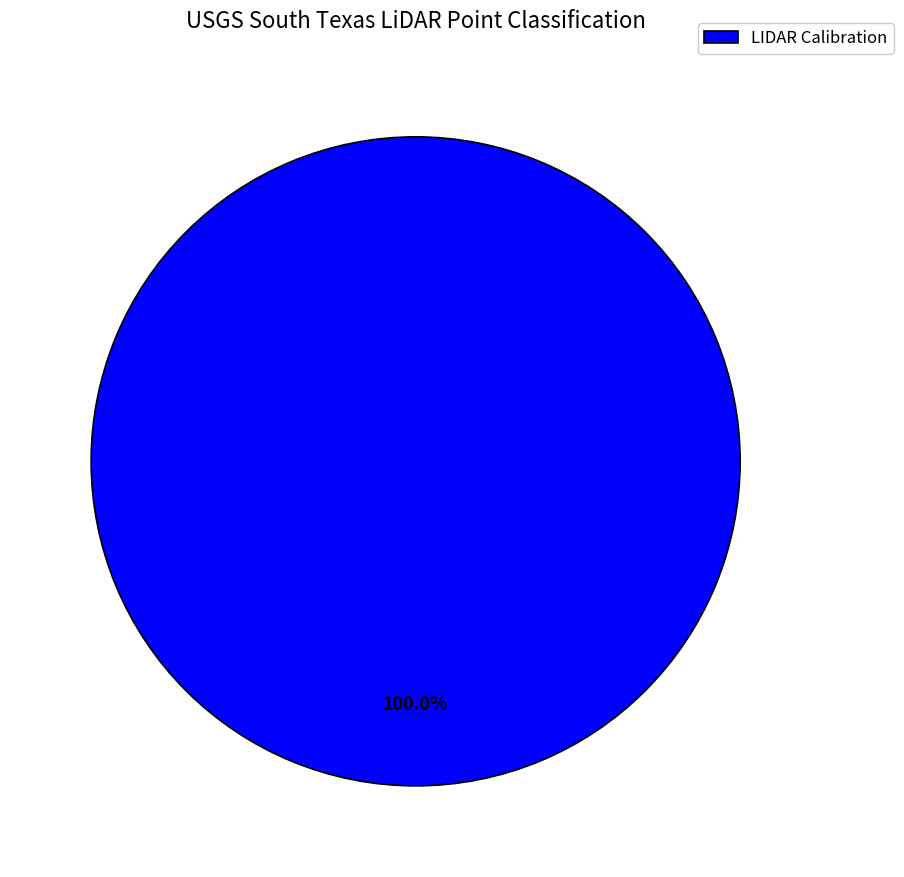

Rank the categories by value from highest to lowest.

LIDAR Calibration